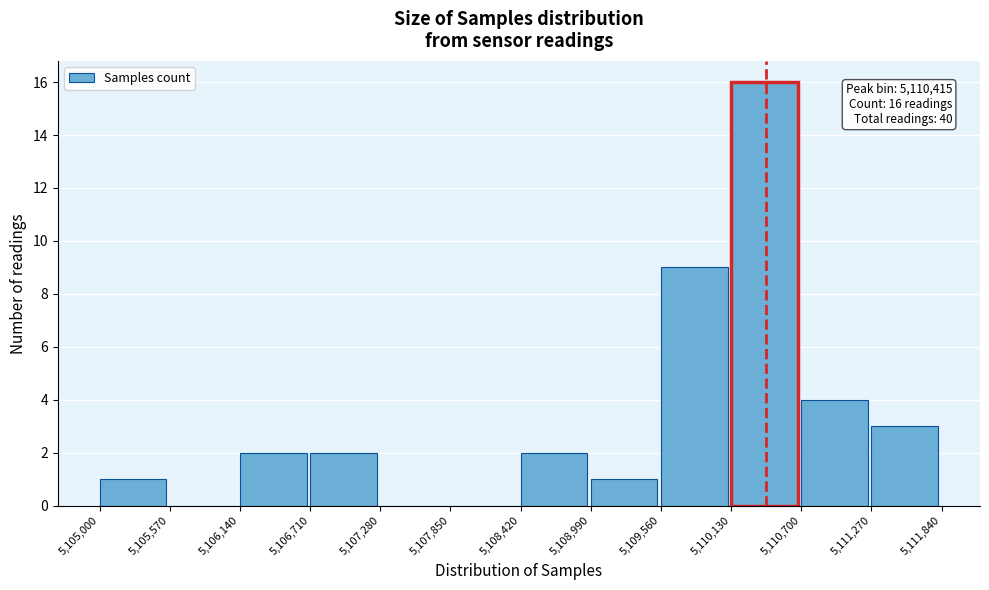

Which range on the x-axis has the tallest bar?

5,110,130 to 5,110,700